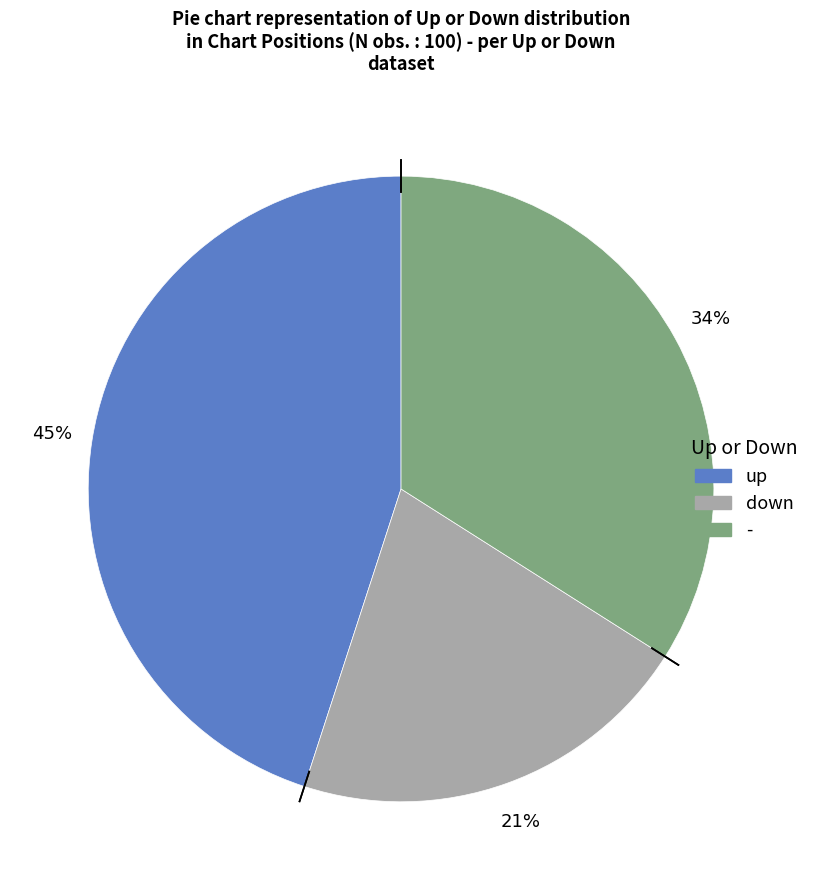

Rank the categories by value from lowest to highest.

down, -, up